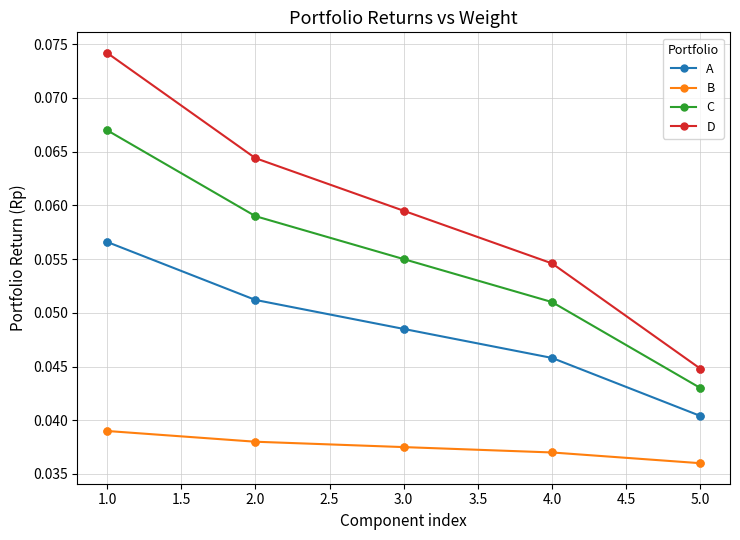

At how many categories does at least one series exceed 0?

5